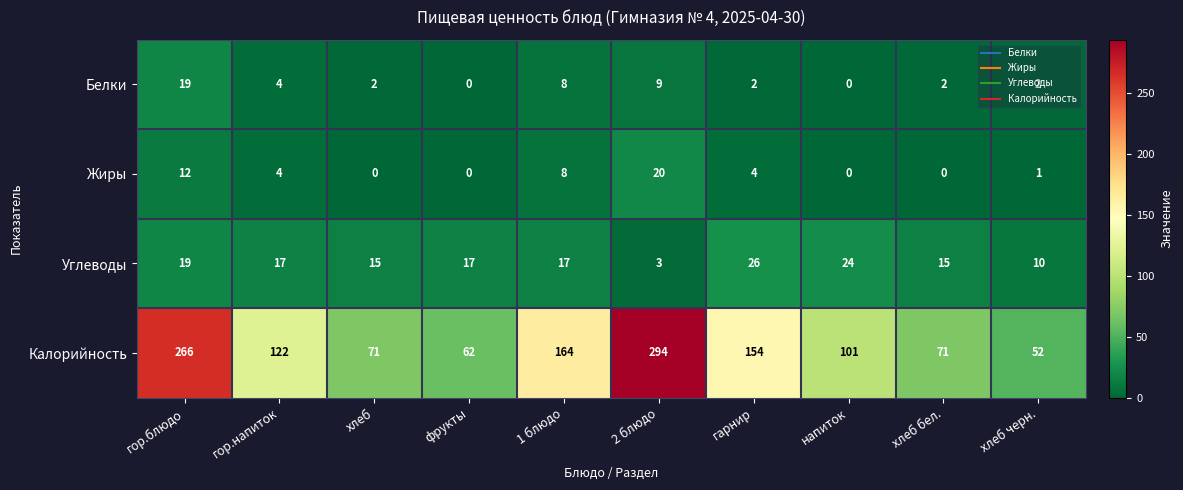

Count the number of categories in the chart.

10